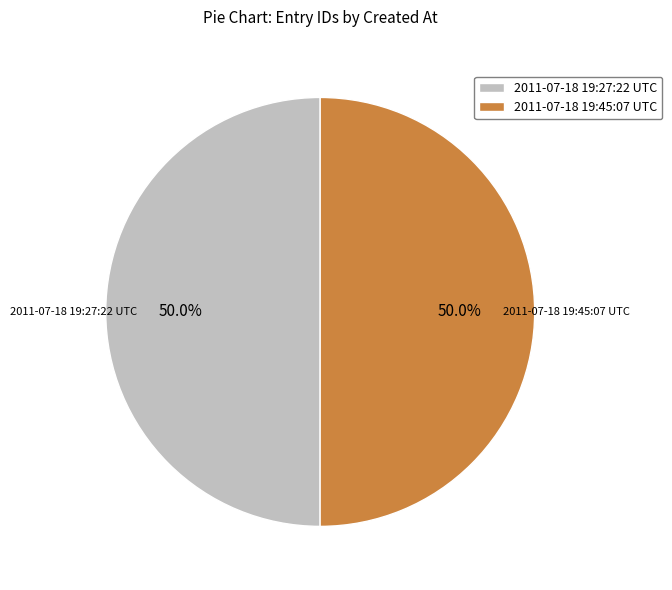

To the nearest percent, what percentage of the pie is 2011-07-18 19:45:07 UTC?

50%